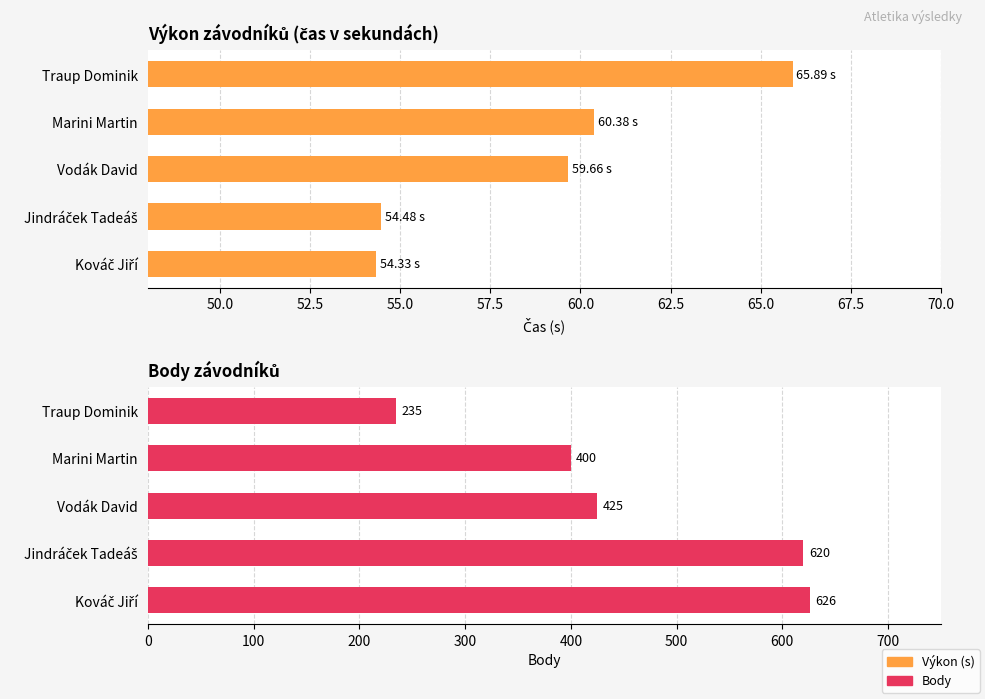

What is the maximum value for Výkon?

65.9